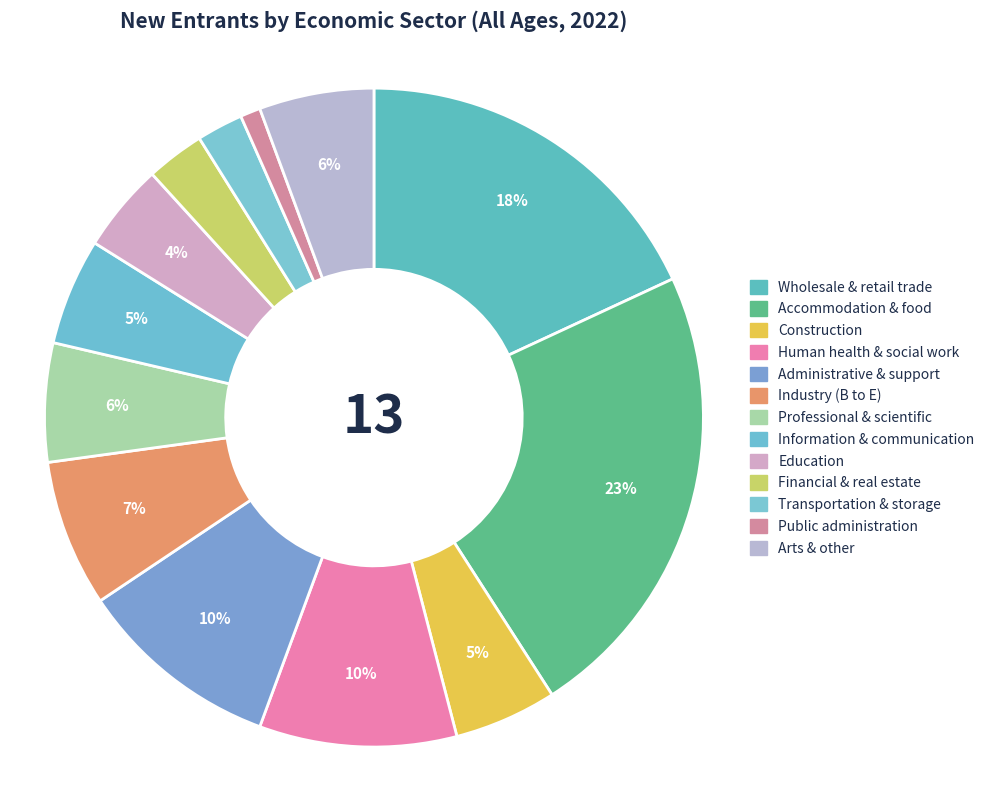

Is the sum of Transportation & storage and Financial & real estate greater than half?

No